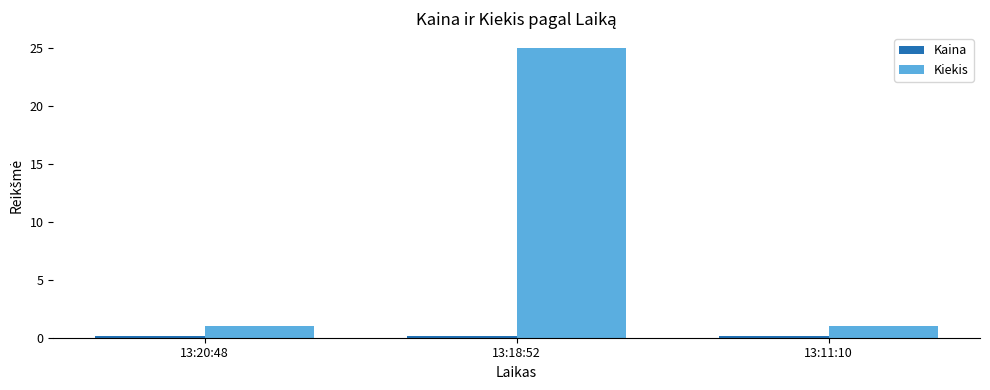

True or false: Kiekis has a value of 25.0 at 13:18:52.

True